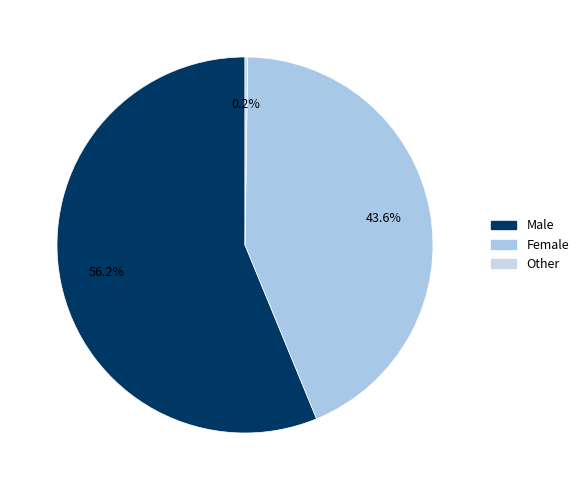

What is the total percentage of Male and Female?

99.8%